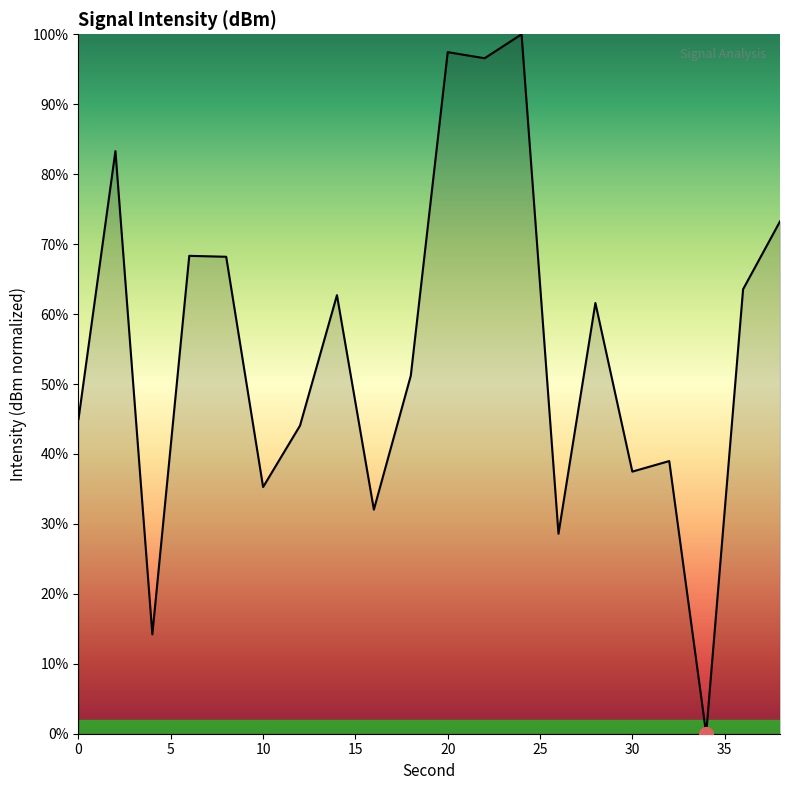

What is the difference between the maximum and minimum values?

100.0